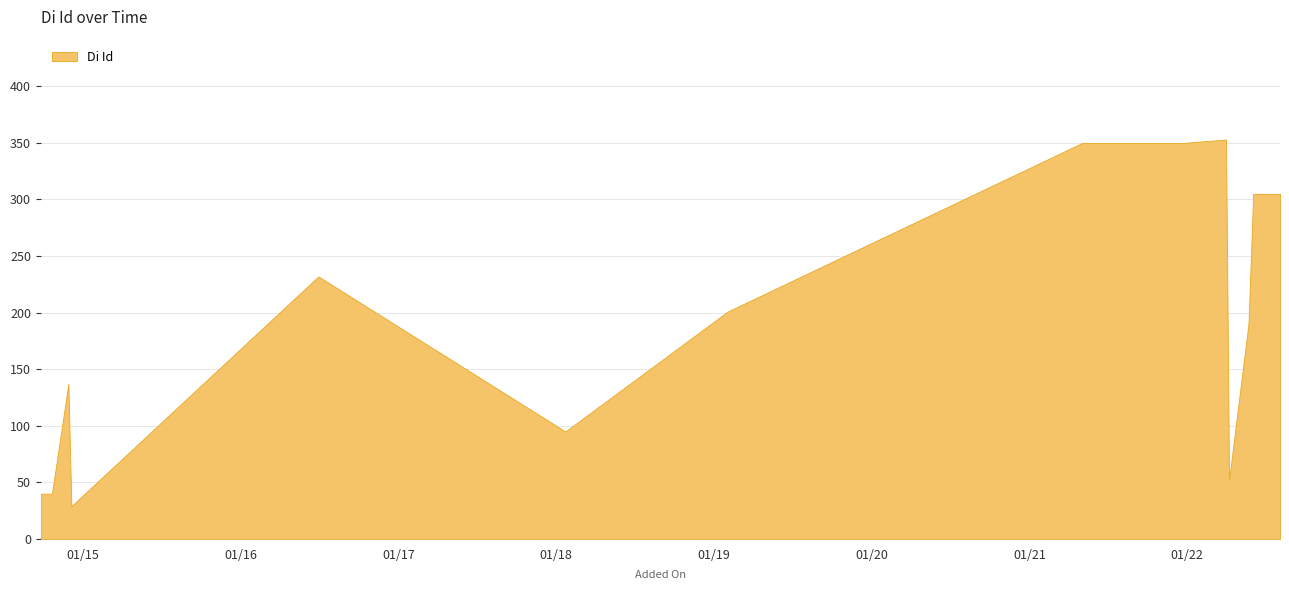

What is the label of the 15th point from the right?

2014-12-05